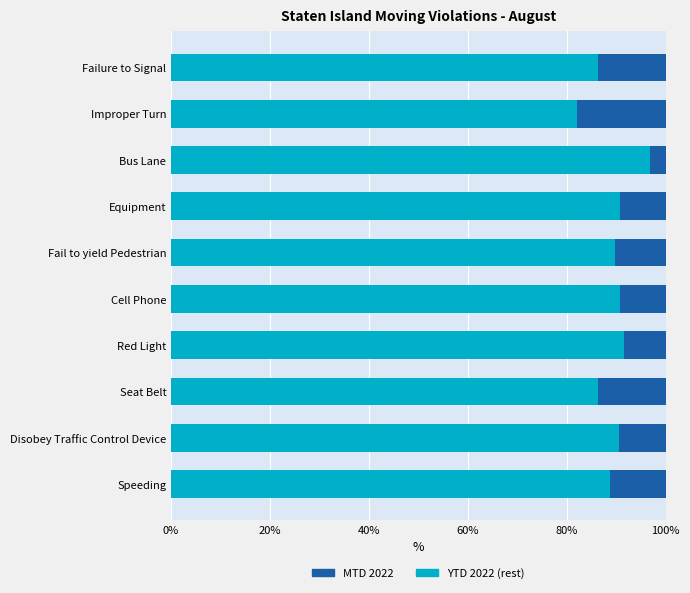

What is the total value across all series at Improper Turn?

100.0